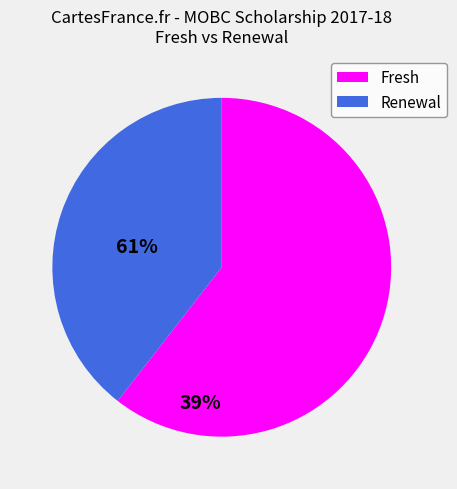

Count the number of slices in the pie.

2